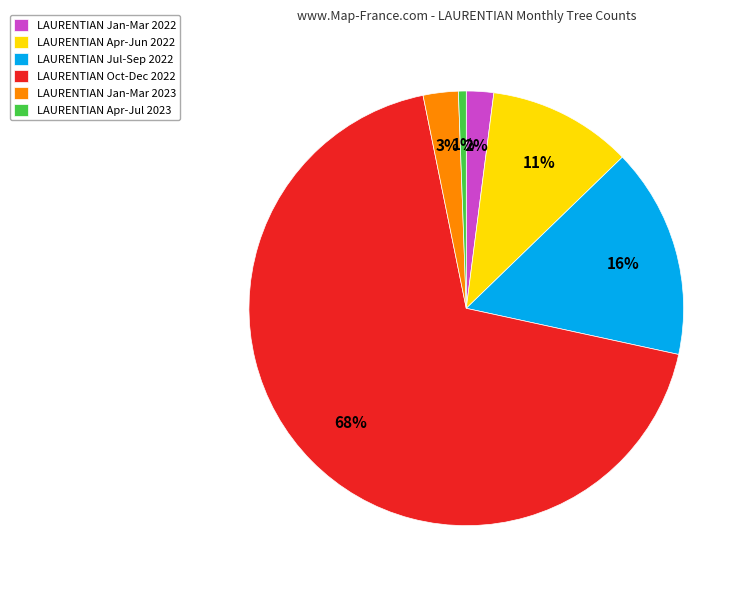

Combined, do LAURENTIAN Apr-Jul 2023 and LAURENTIAN Jul-Sep 2022 account for over 50%?

No